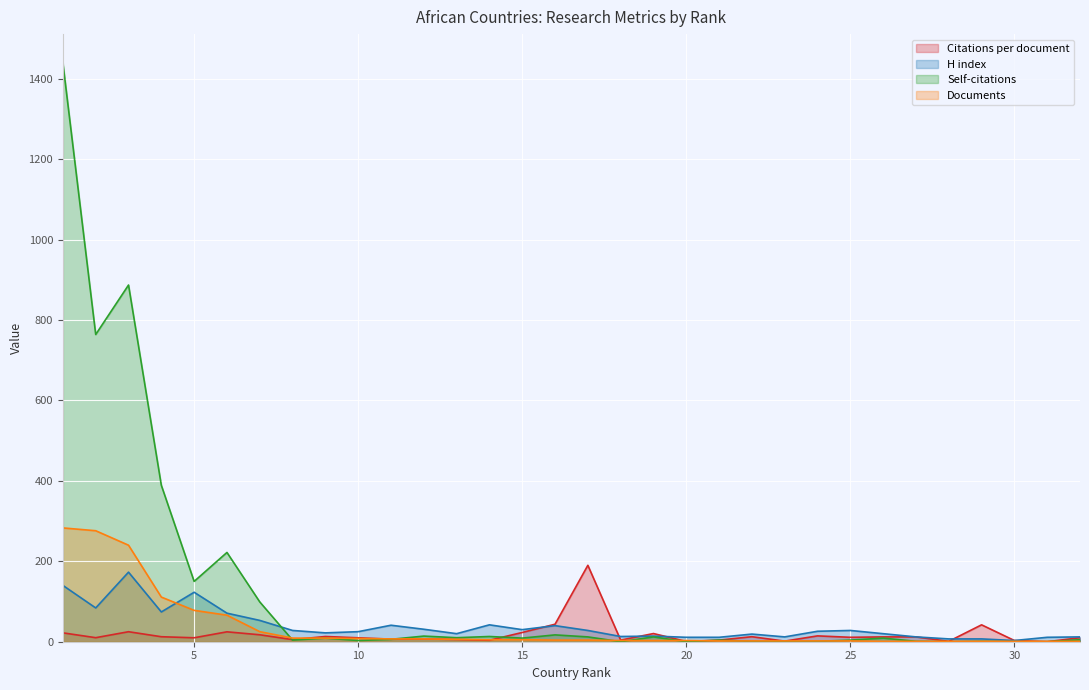

How many times do H index and Citations per document cross each other?

5